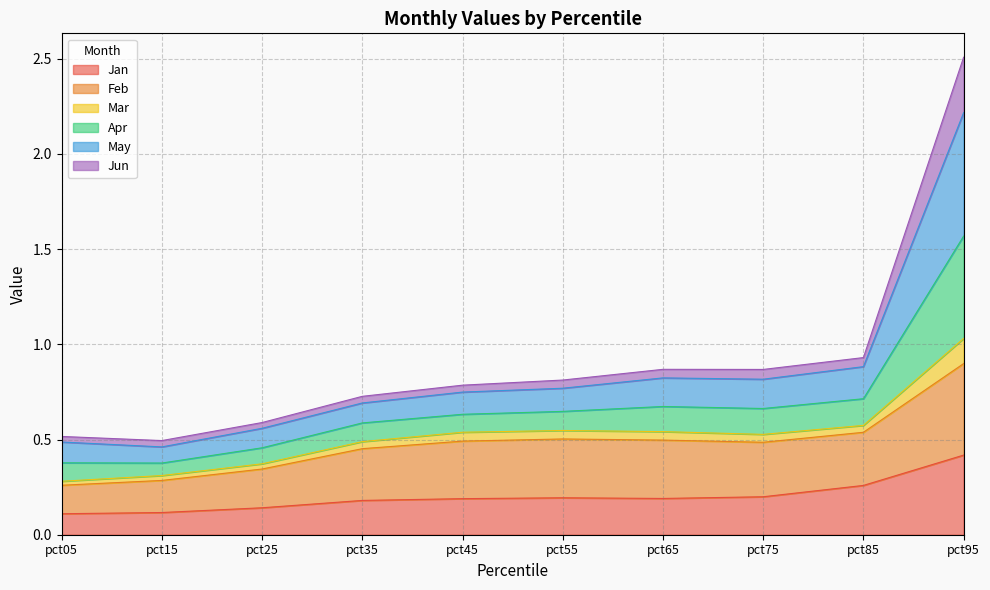

What value does the Feb series have at pct15?

0.3